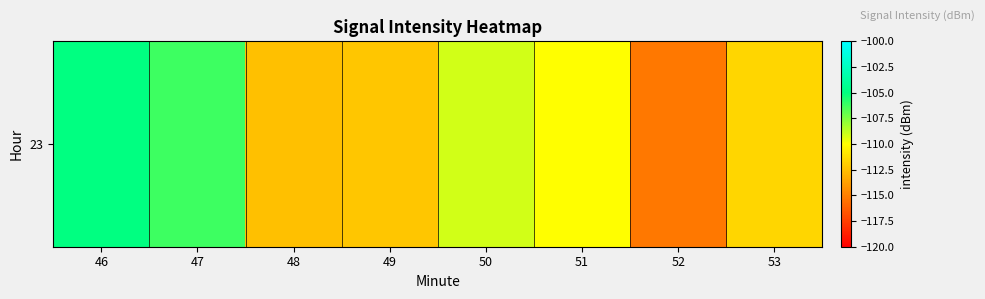

What is the change in value from 51 to 52?

-5.2